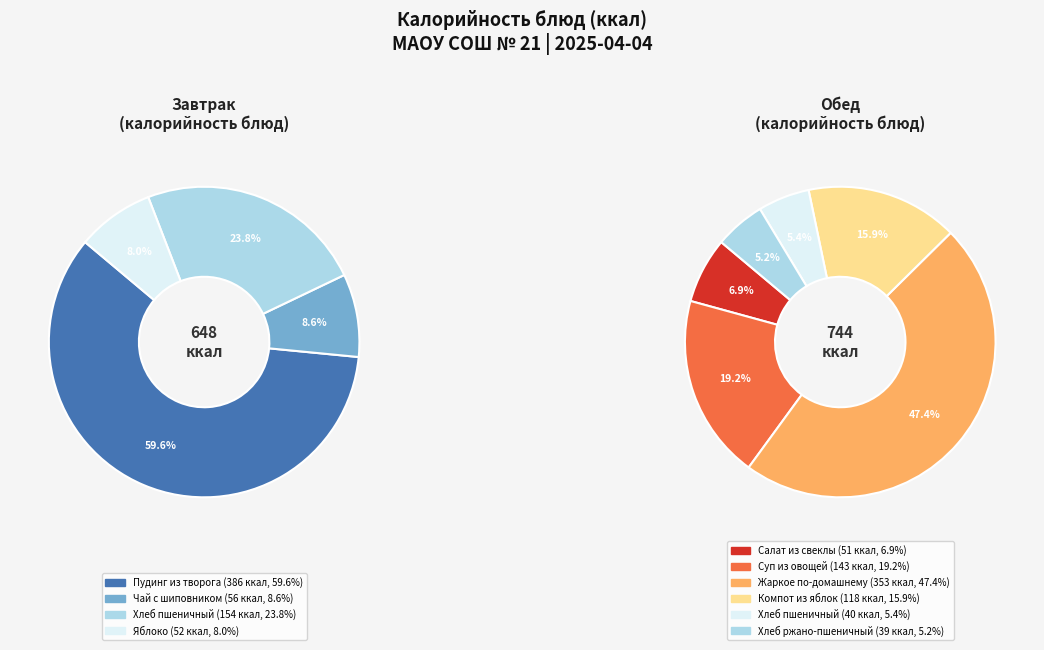

The Пудинг из творога slice represents 41% of the pie. True or false?

False